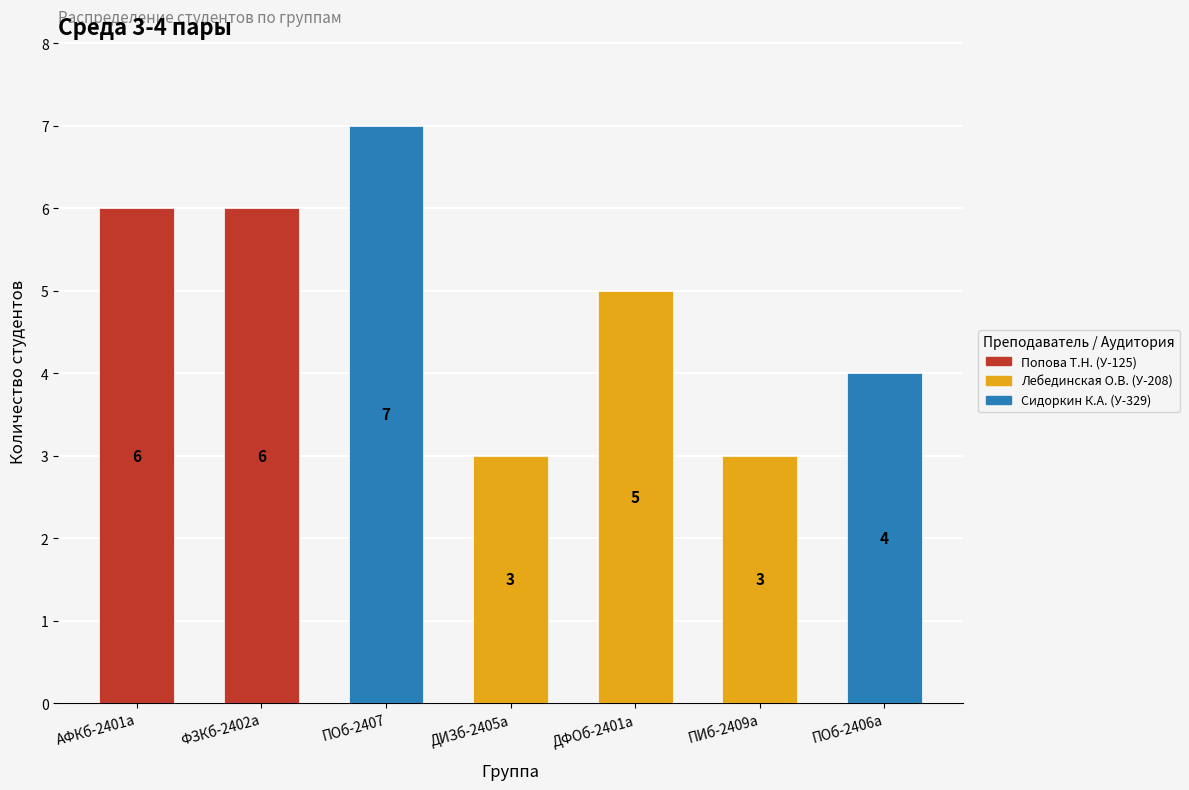

At which label does the data first exceed 5?

АФКб-2401а